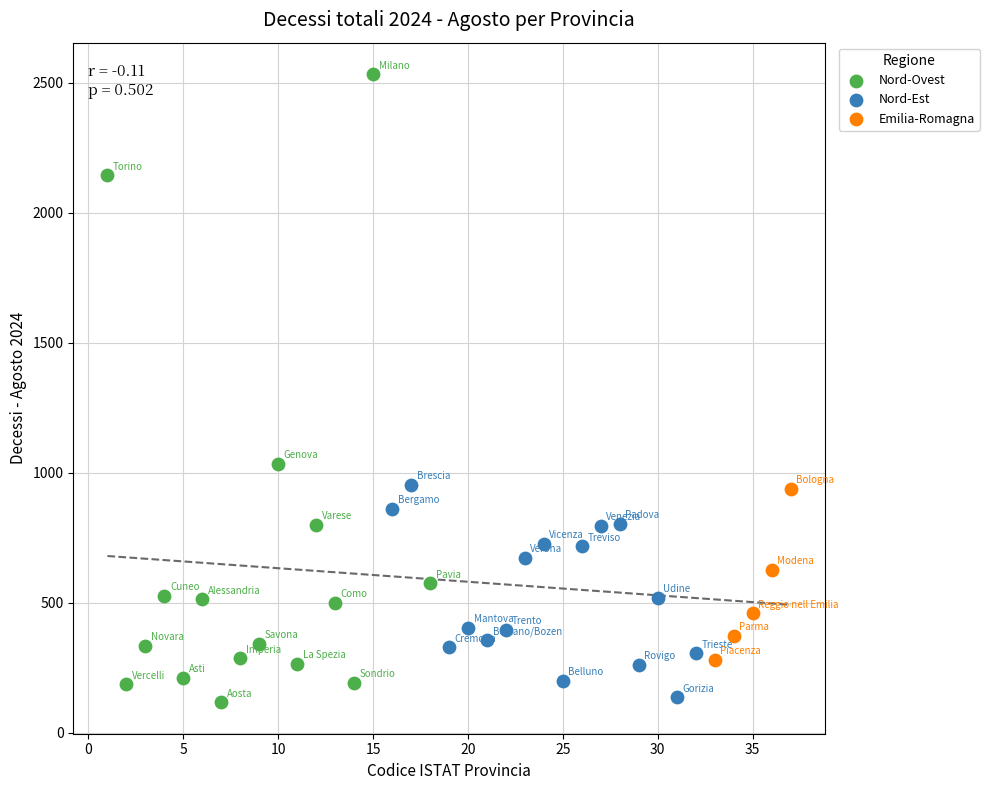

Which series reaches the maximum Y coordinate?

Nord-Ovest